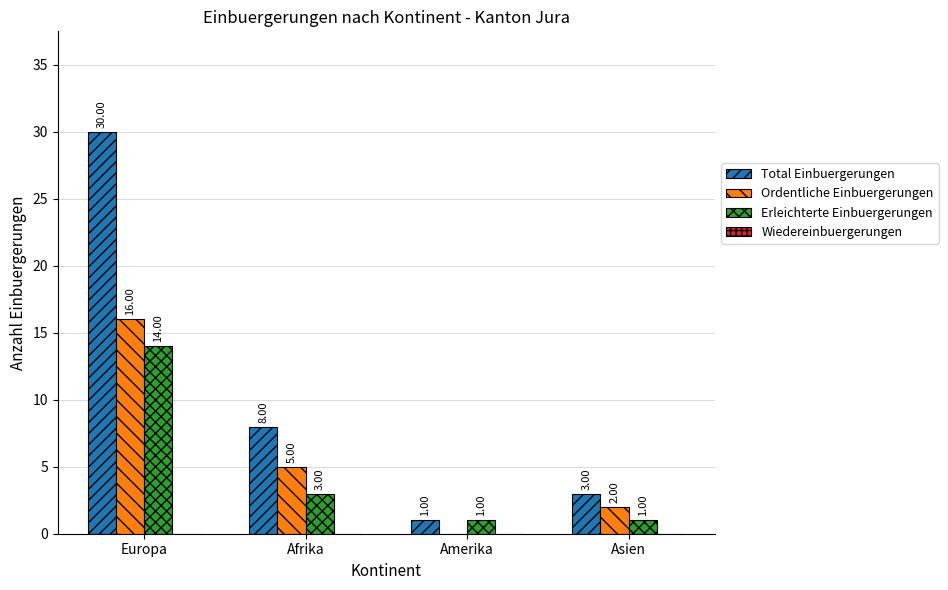

The Ordentliche Einbuergerungen series shows 3 at Afrika. True or false?

False